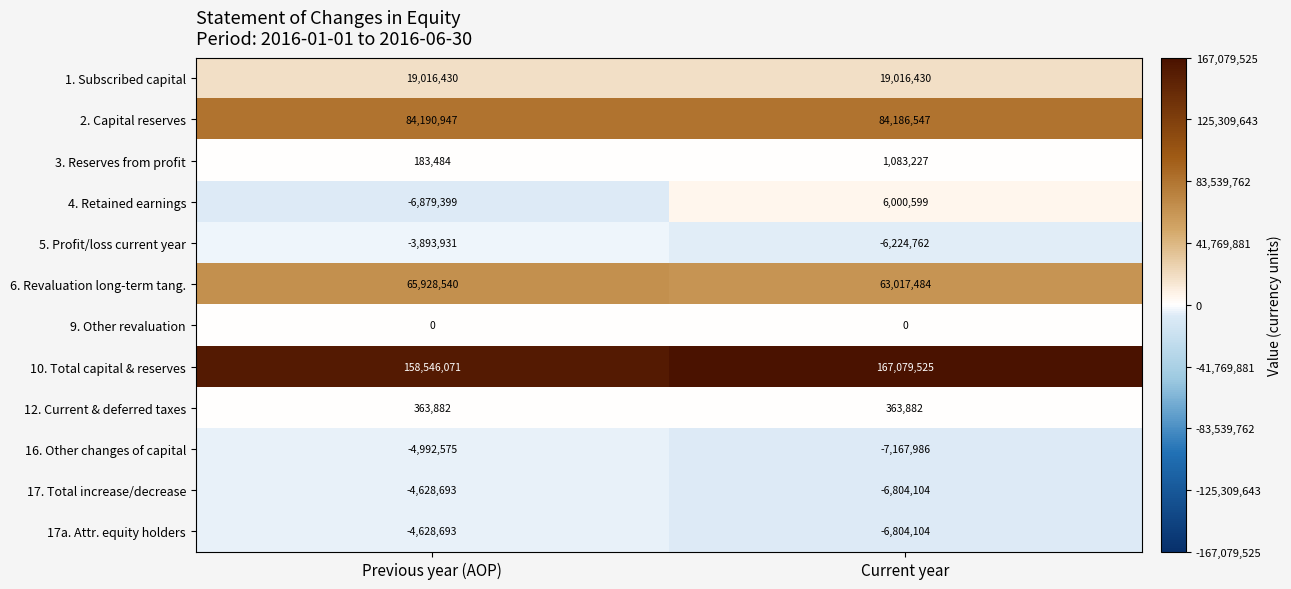

Which series has the widest spread of values?

4. Retained earnings